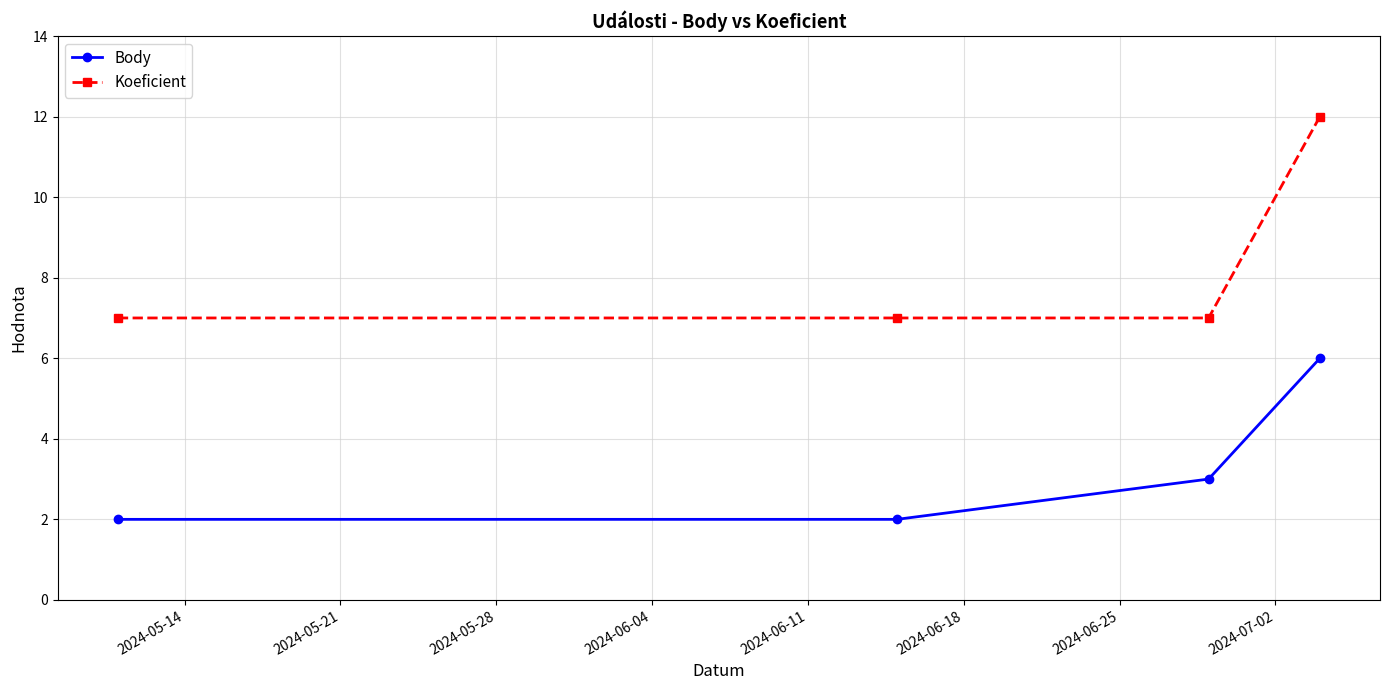

True or false: Koeficient has more than 1 interior local peaks.

False